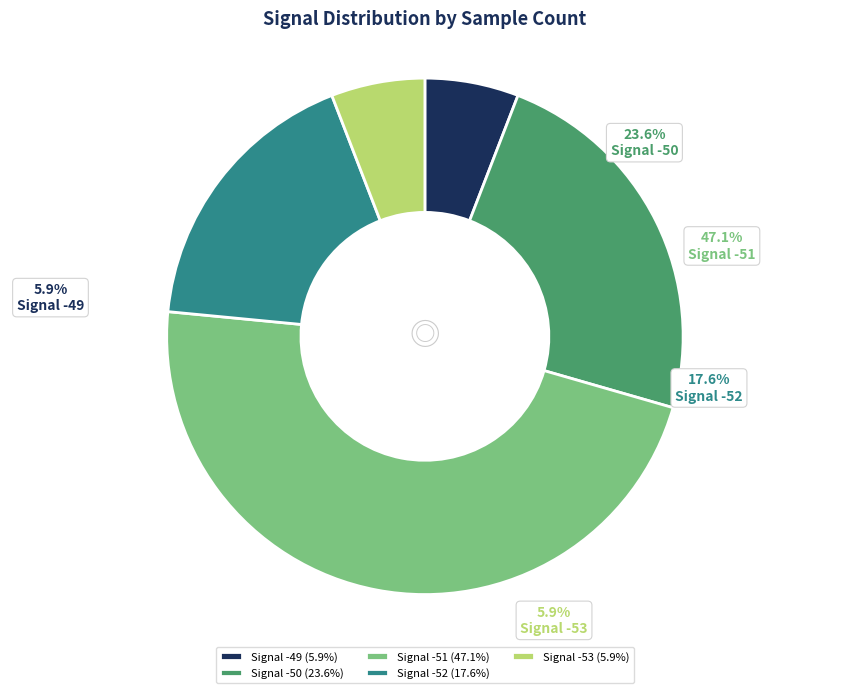

Is there any slice that represents more than half of the pie?

No